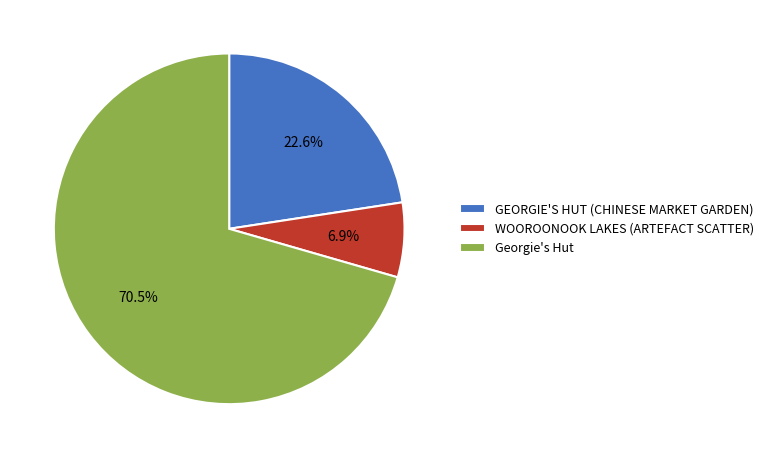

To the nearest percent, what is the difference between the GEORGIE'S HUT (CHINESE MARKET GARDEN) and Georgie's Hut slice percentages?

48%